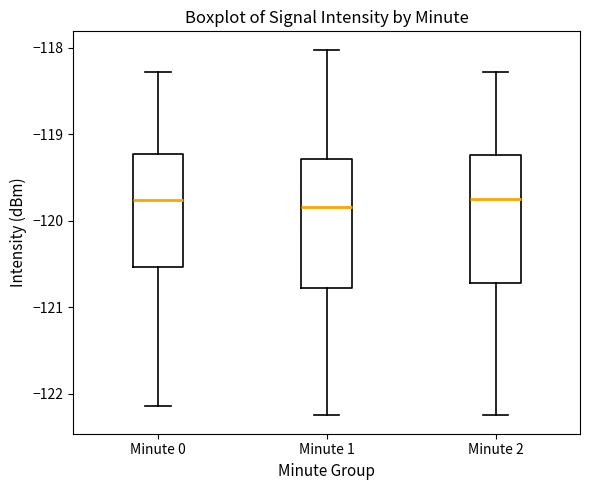

Where does the lower whisker of the box for Minute 2 end on the y-axis? The values are not printed on the chart, so give them approximately, as read against the axis.

-122.3